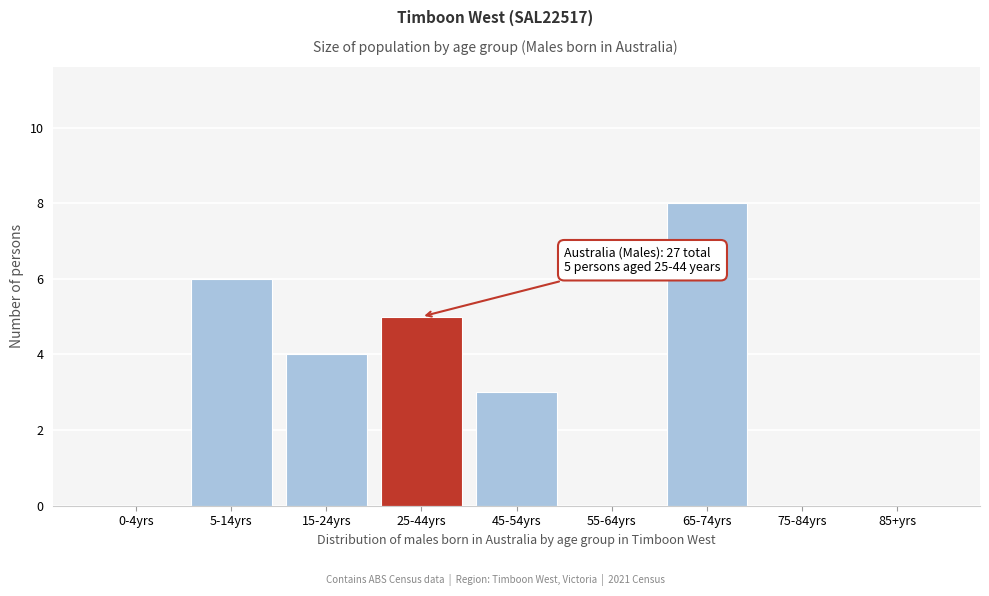

Reading left to right, extract all data points from this chart.

0-4yrs=0	5-14yrs=6	15-24yrs=4	25-44yrs=5	45-54yrs=3	55-64yrs=0	65-74yrs=8	75-84yrs=0	85+yrs=0